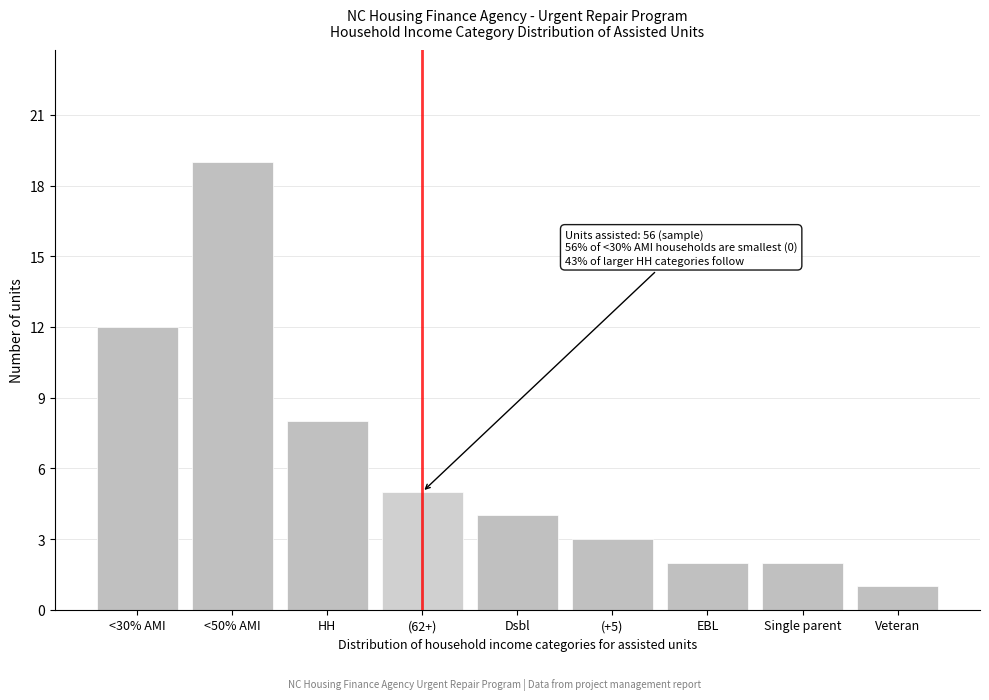

Reading right to left, extract all data points from this chart.

1	2	2	3	4	5	8	19	12